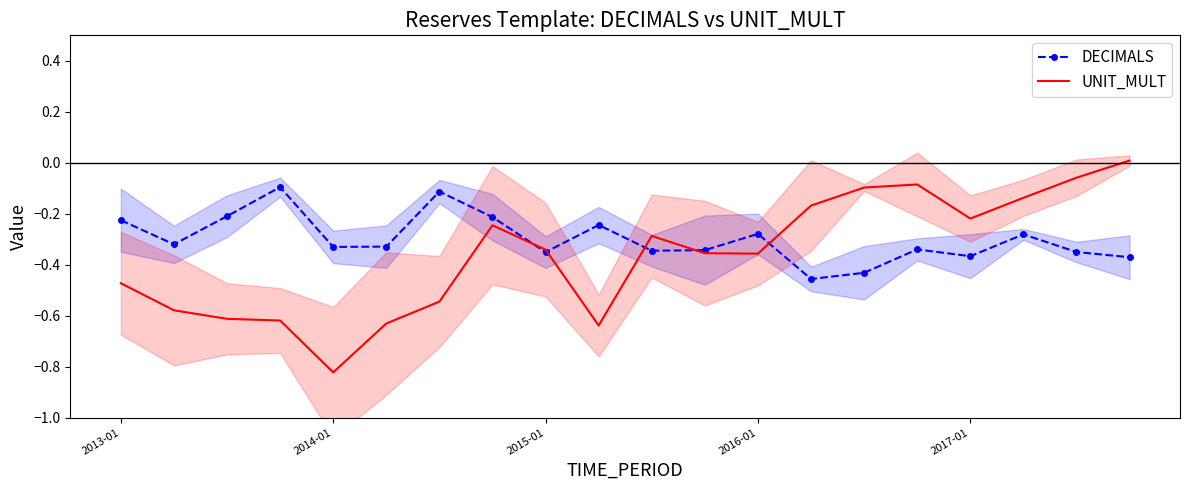

How many lines are shown in the chart?

2